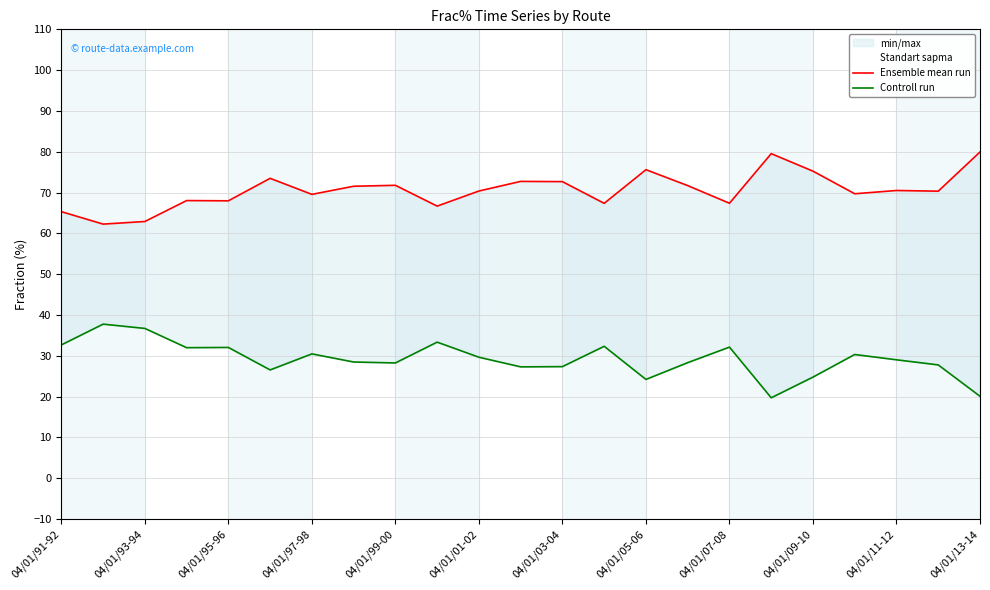

Reading left to right, extract all data points from this chart.

Ensemble mean run: 65.3	62.3	62.9	68.0	68.0	73.5	69.5	71.5	71.8	66.7	70.4	72.7	72.7	67.3	75.6	71.7	67.4	79.5	75.2	69.7	70.5	70.3	79.9
Controll run: 32.6	37.7	36.7	32.0	32.0	26.5	30.4	28.5	28.2	33.3	29.6	27.3	27.3	32.3	24.2	28.3	32.1	19.7	24.8	30.3	29.0	27.8	20.1